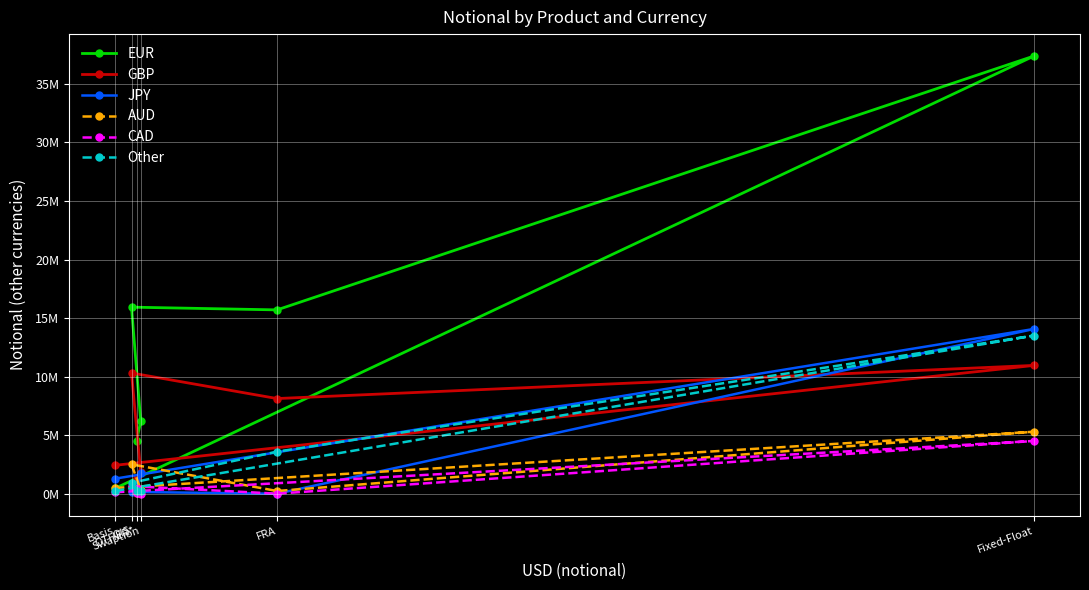

At how many categories does at least one series exceed 34910310?

1